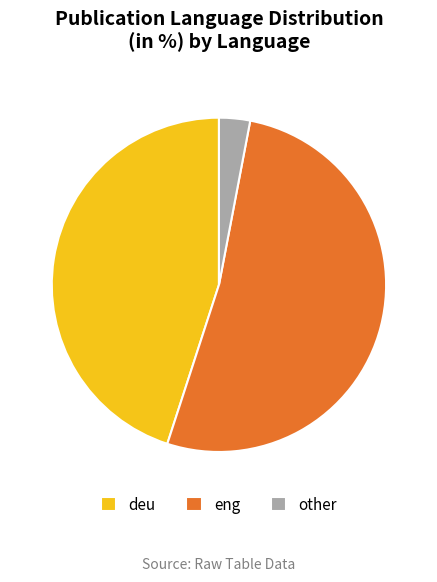

What is the ratio of the value at deu to the value at other?

15.0